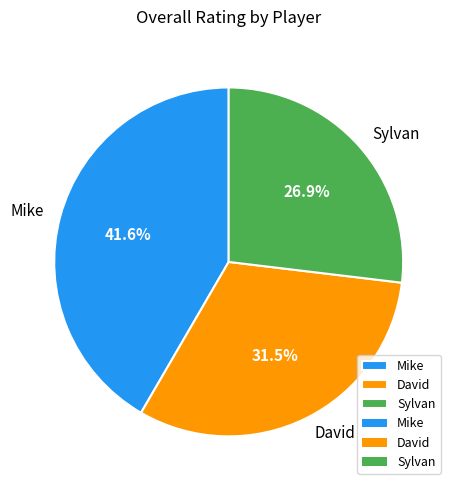

To the nearest percent, what is the combined percentage of Sylvan and David?

58%